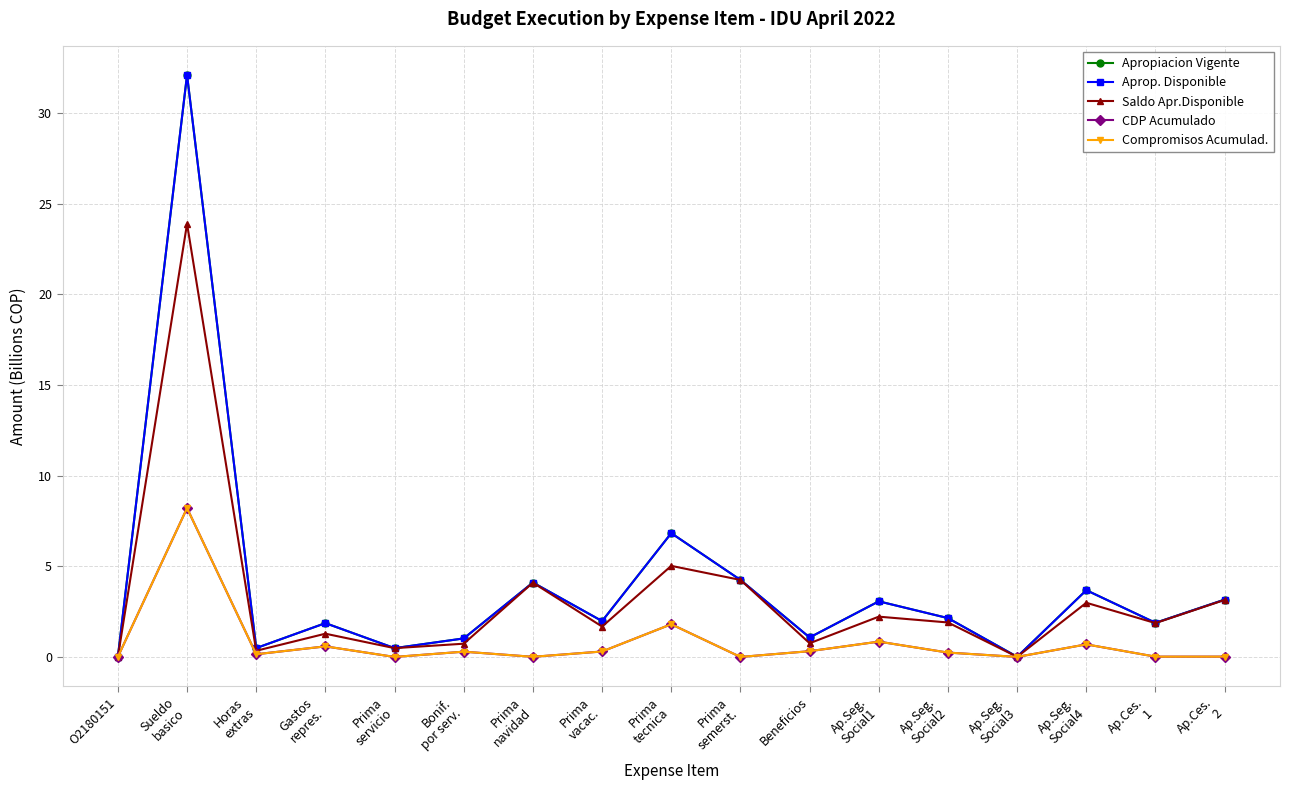

Is it true that Saldo Apr.Disponible equals 5.0 at Ap.Seg.
Social4?

False